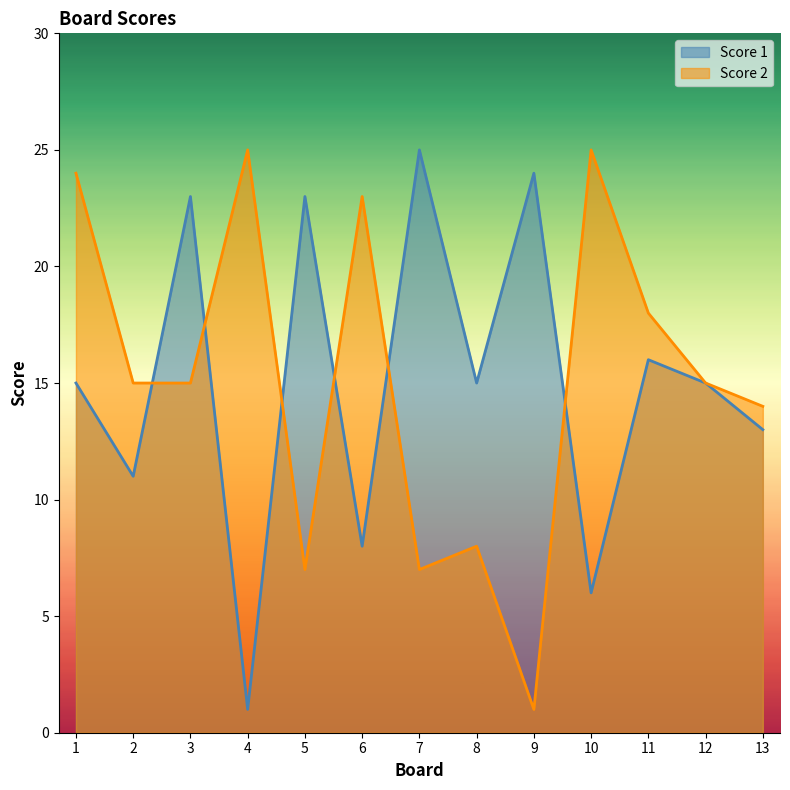

At which category does Score 2 reach its first local peak?

4